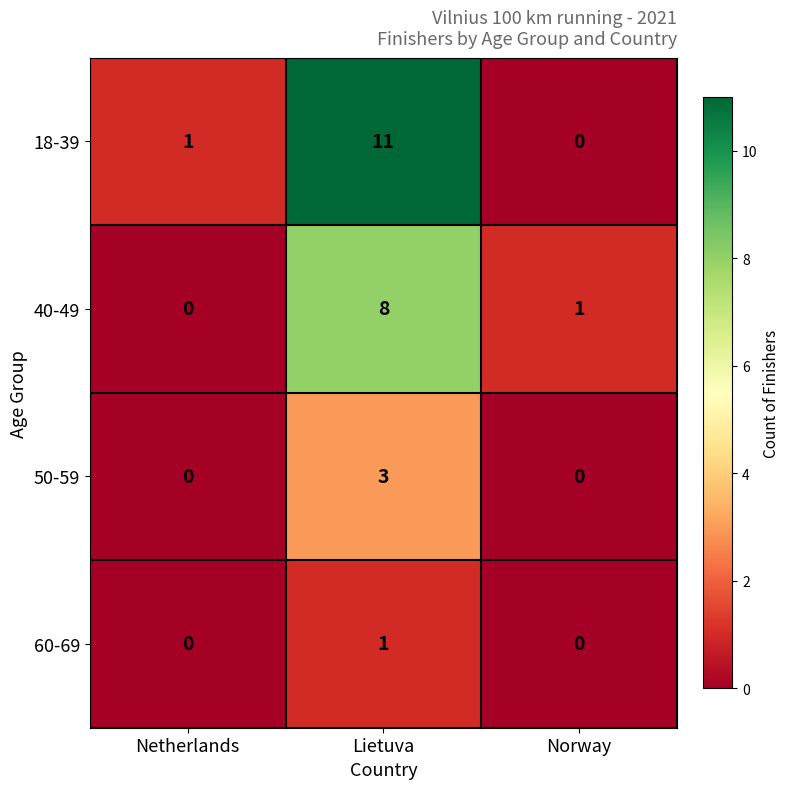

The 50-59 series shows 3 at Lietuva. True or false?

True